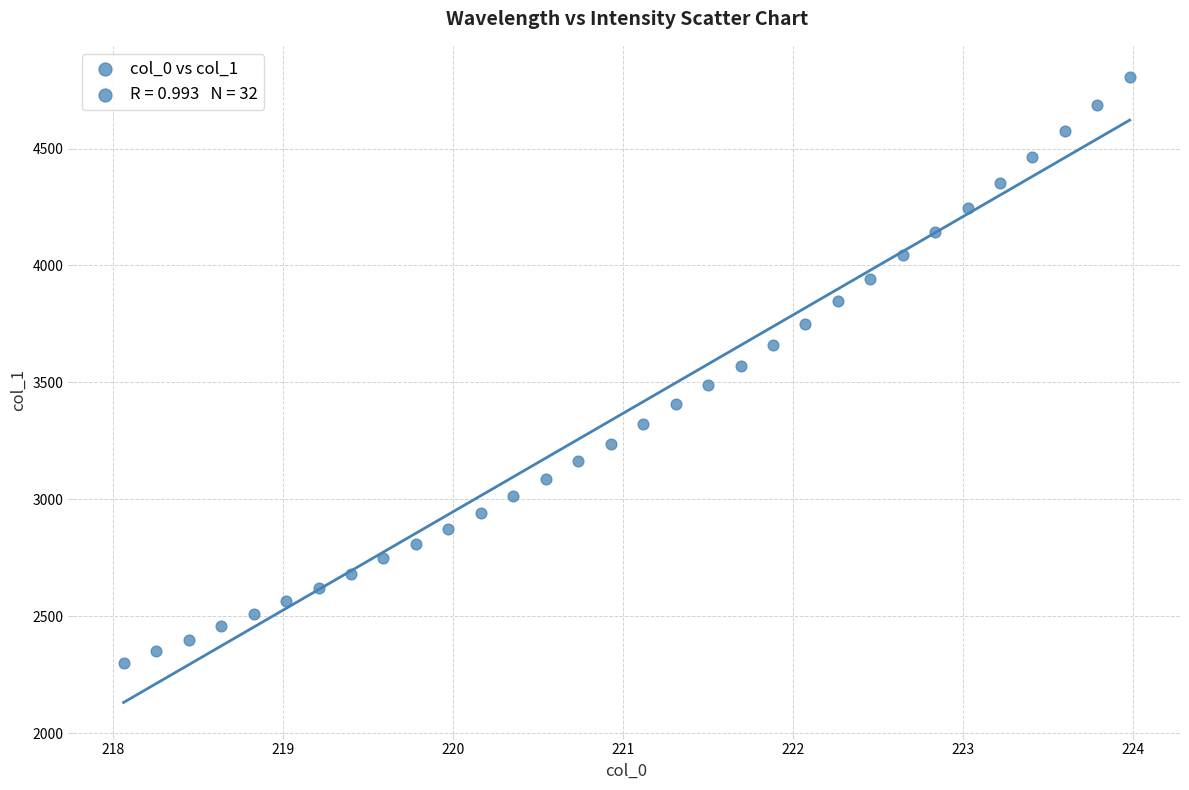

What is the range of Y values (max minus min)?

2502.8